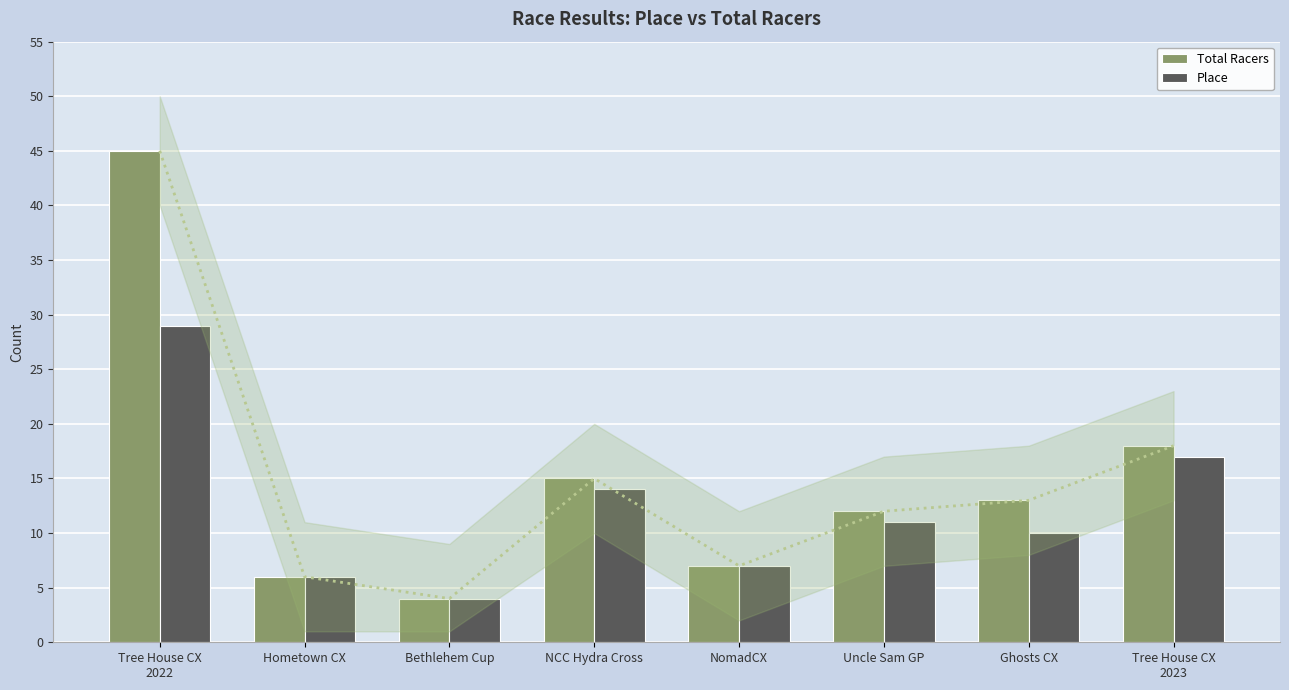

What is the difference between the maximum and second lowest values in the Total Racers series?

39